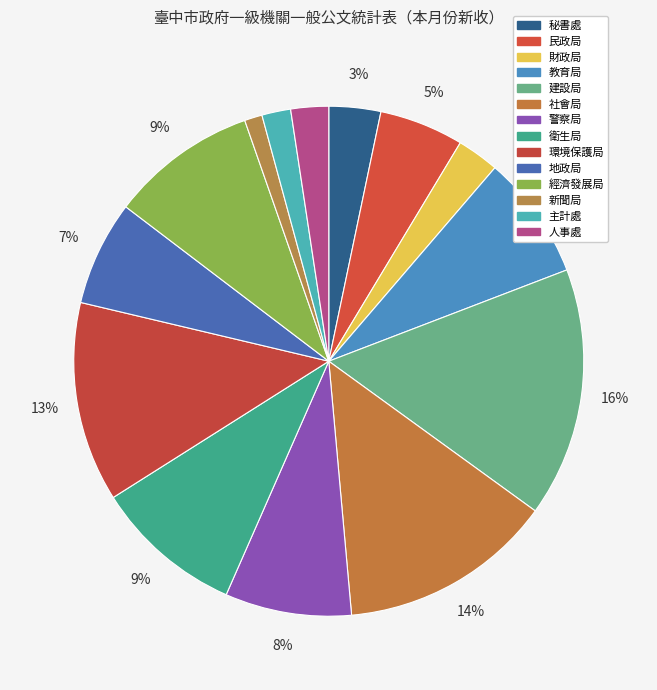

To the nearest percent, what is the difference between the 新聞局 and 財政局 slice percentages?

2%